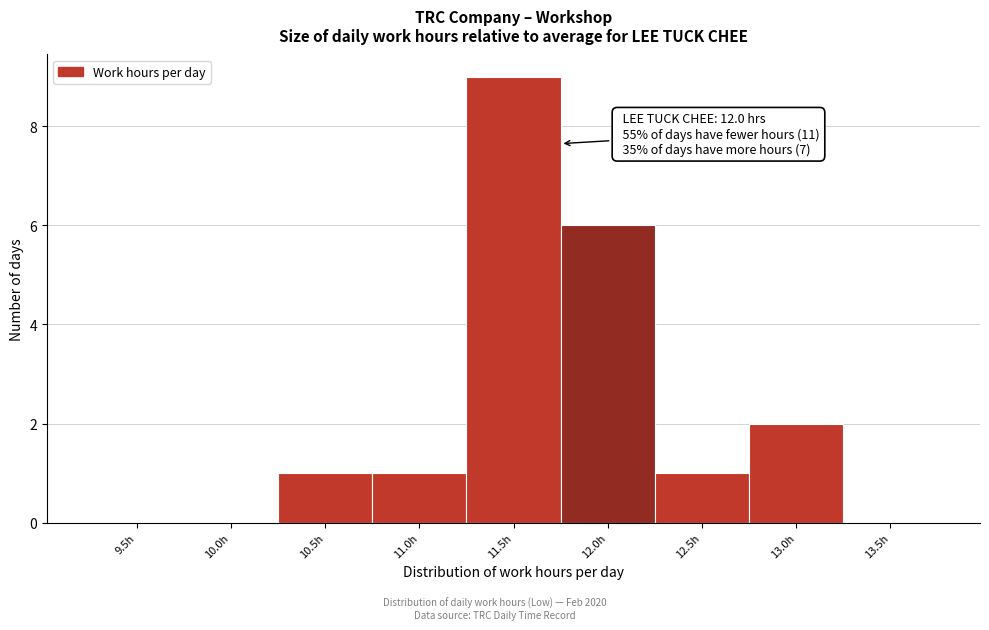

Reading right to left, transcribe all the data shown in this chart.

13.5h=0	13.0h=2	12.5h=1	12.0h=6	11.5h=9	11.0h=1	10.5h=1	10.0h=0	9.5h=0